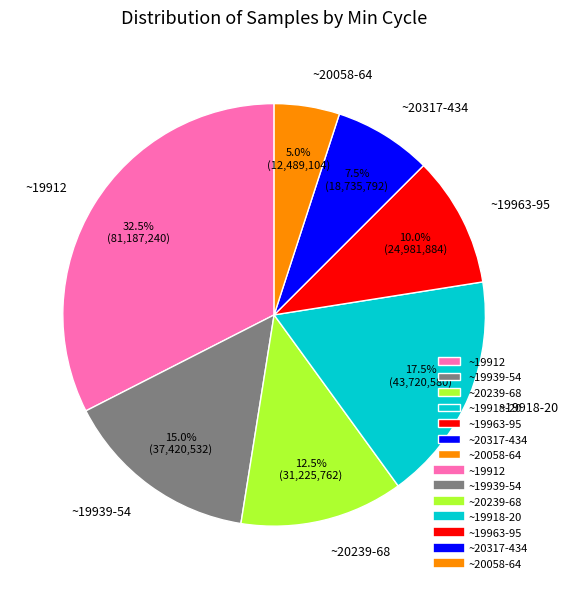

Rank the categories by value from highest to lowest.

~19912, ~19918-20, ~19939-54, ~20239-68, ~19963-95, ~20317-434, ~20058-64